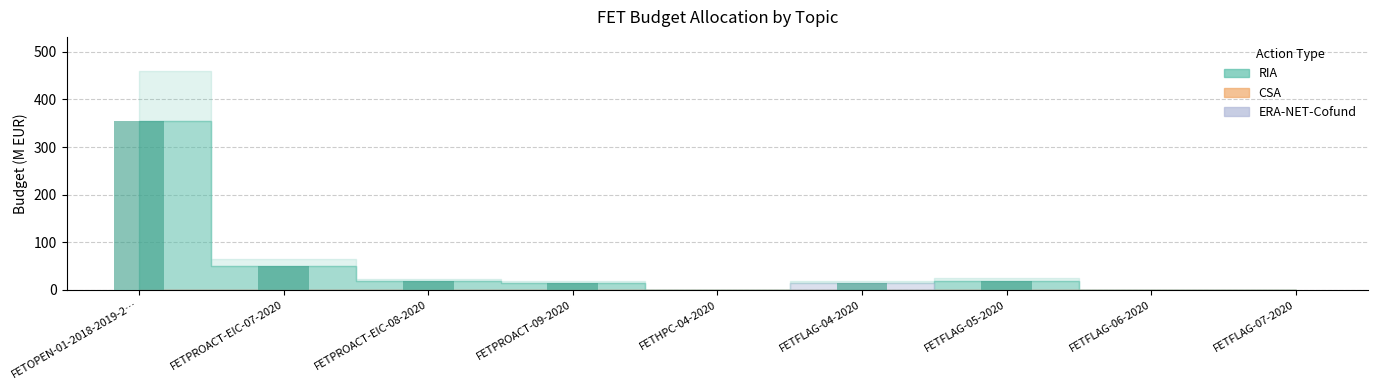

At which category does the chart reach its peak across all series?

FETOPEN-01-2018-2019-2…